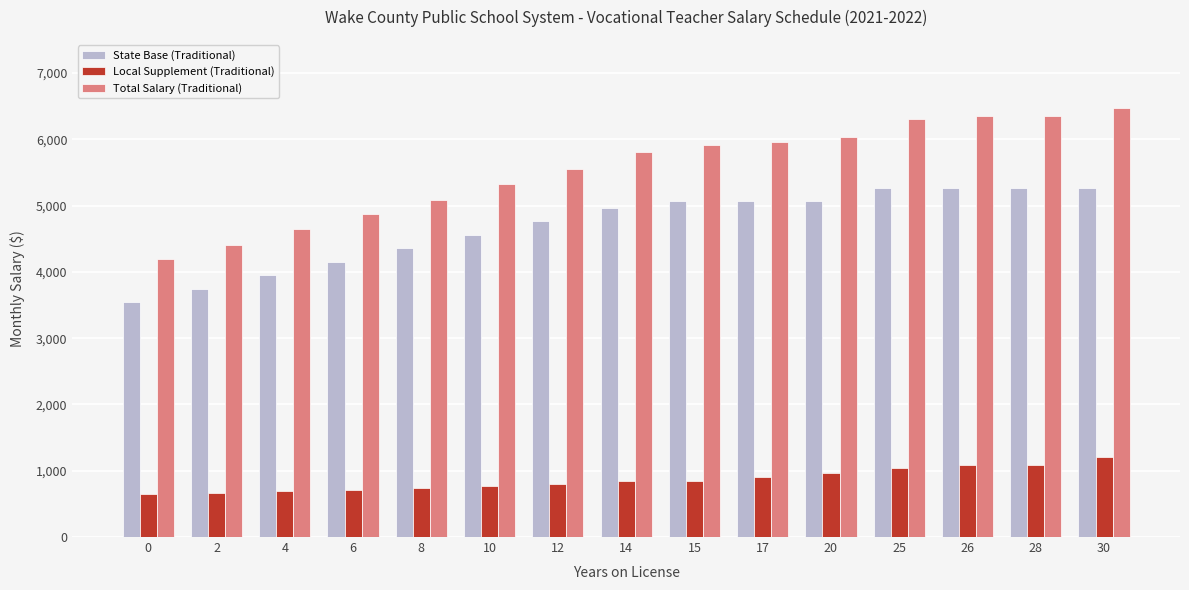

Rank the series at 0 from highest to lowest value.

Total Salary (Traditional), State Base (Traditional), Local Supplement (Traditional)